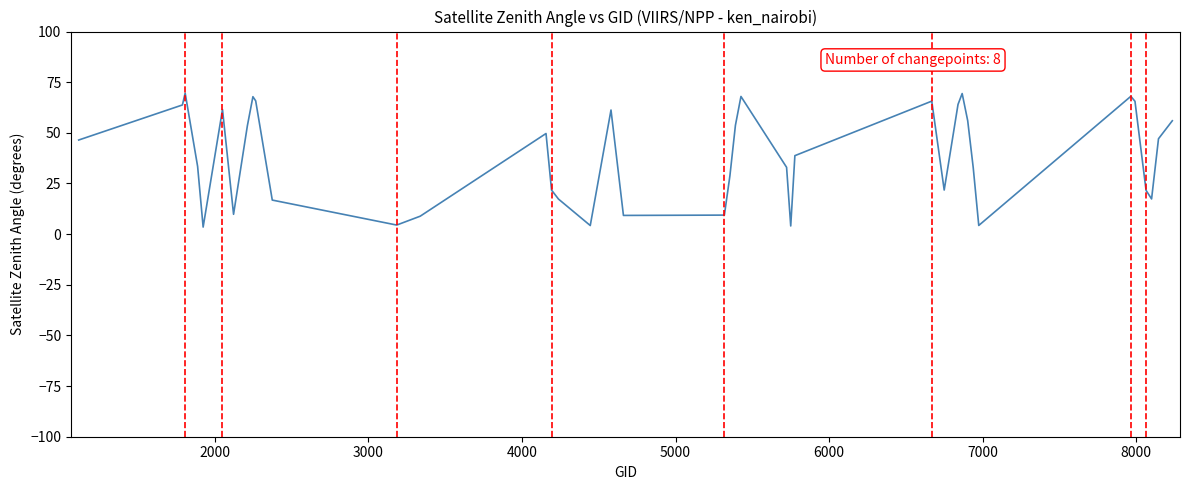

Count the number of data series in this chart.

1